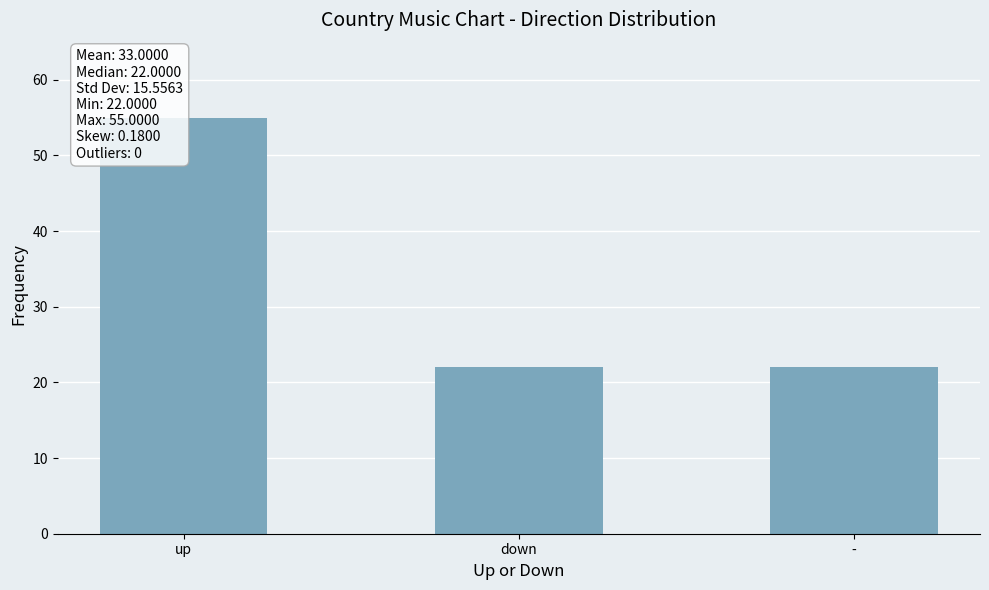

True or false: the data shows 22 at -.

True